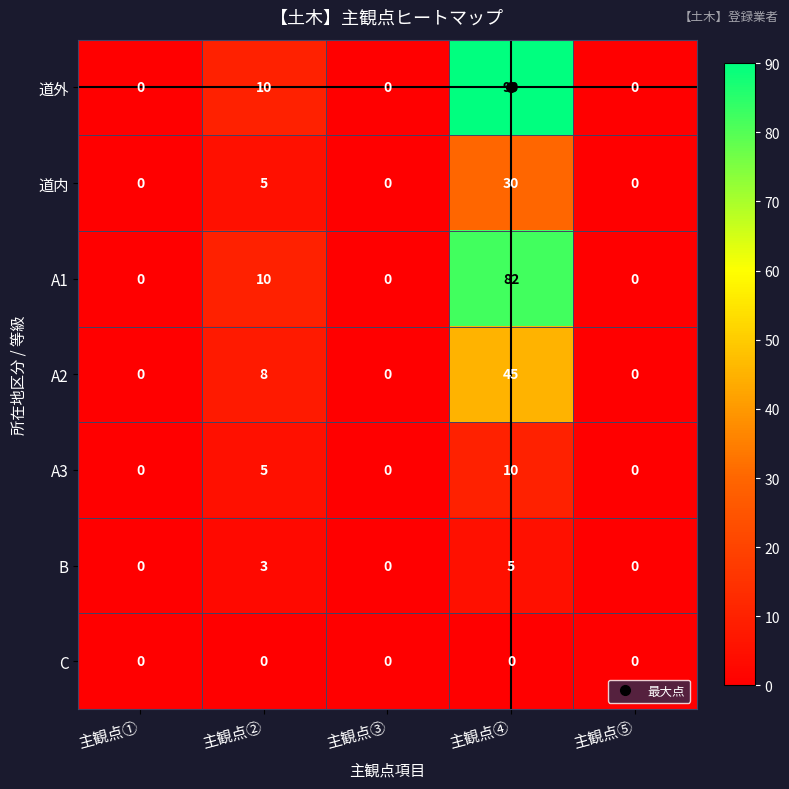

Which series has the widest spread of values?

道外